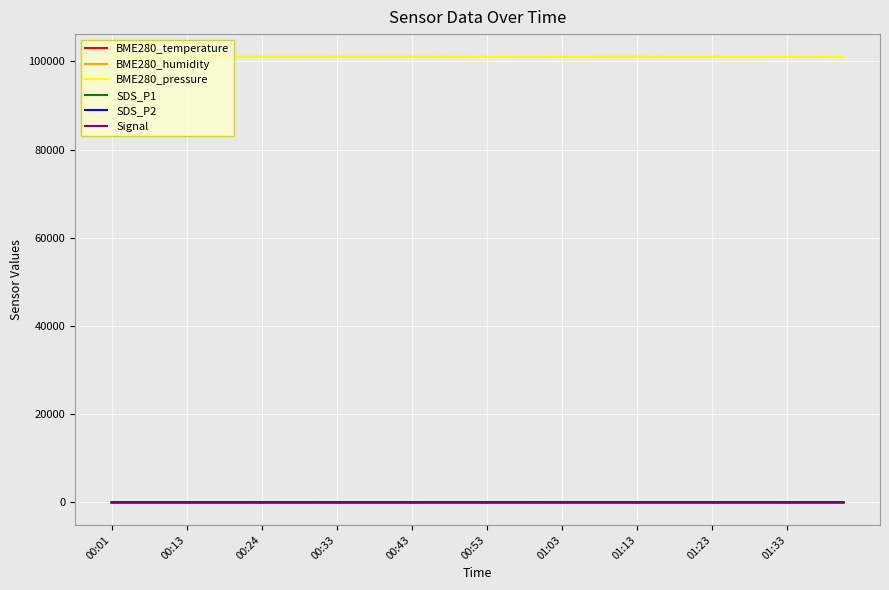

Which series has the largest total across all categories?

BME280_pressure